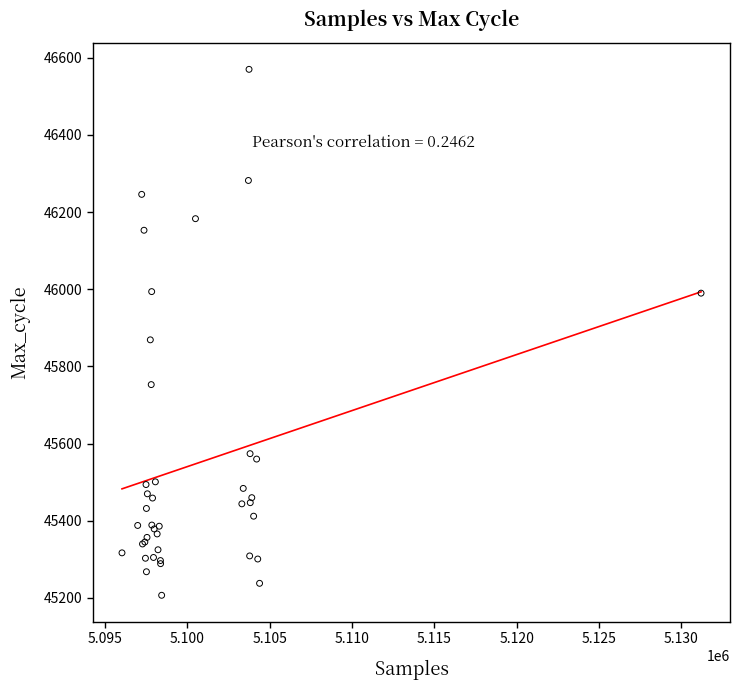

What Y value in the scatter plot is closest to 45888?

45869